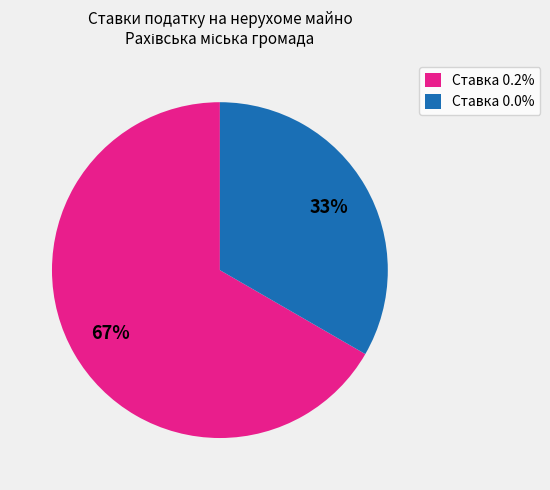

What percentage is the Ставка 0.2% slice, to the nearest percent?

67%